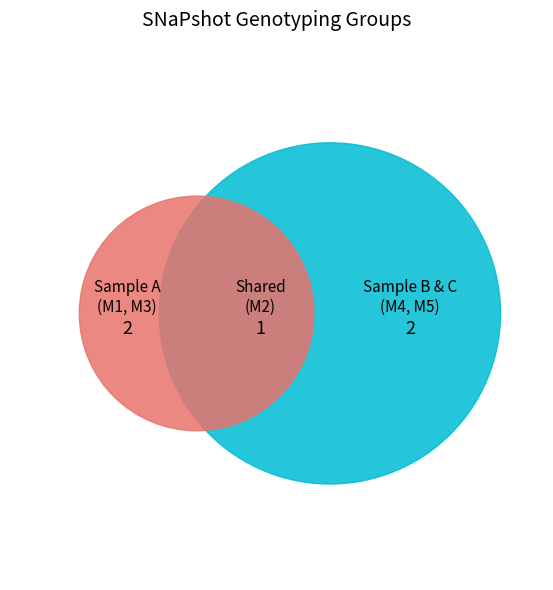

Combined, do M5 and M4 account for over 50%?

No